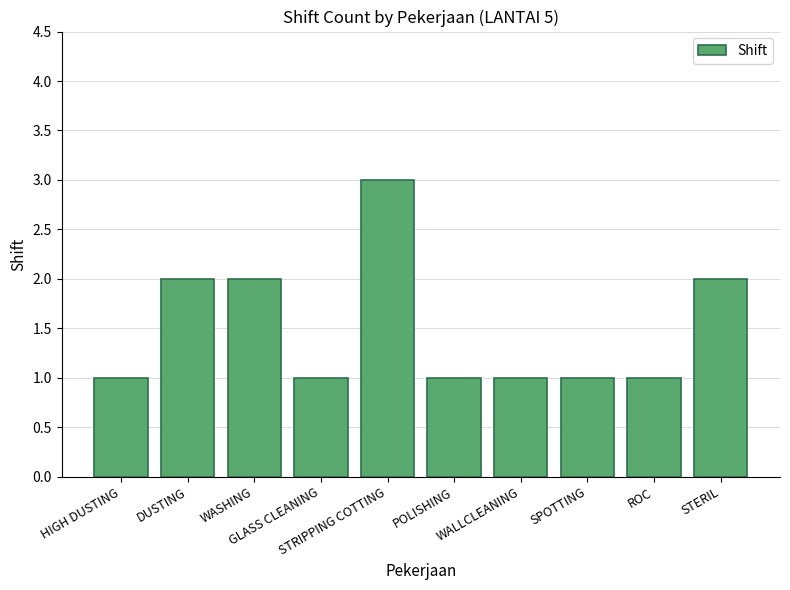

Reading left to right, list all the values displayed in this chart.

1	2	2	1	3	1	1	1	1	2